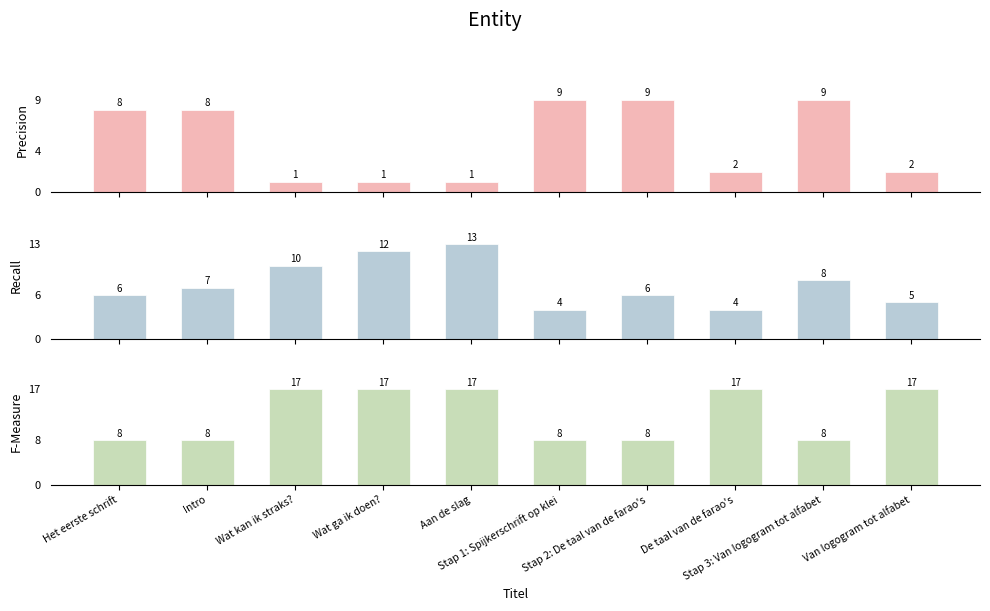

Which series has the largest range (max minus min)?

Recall